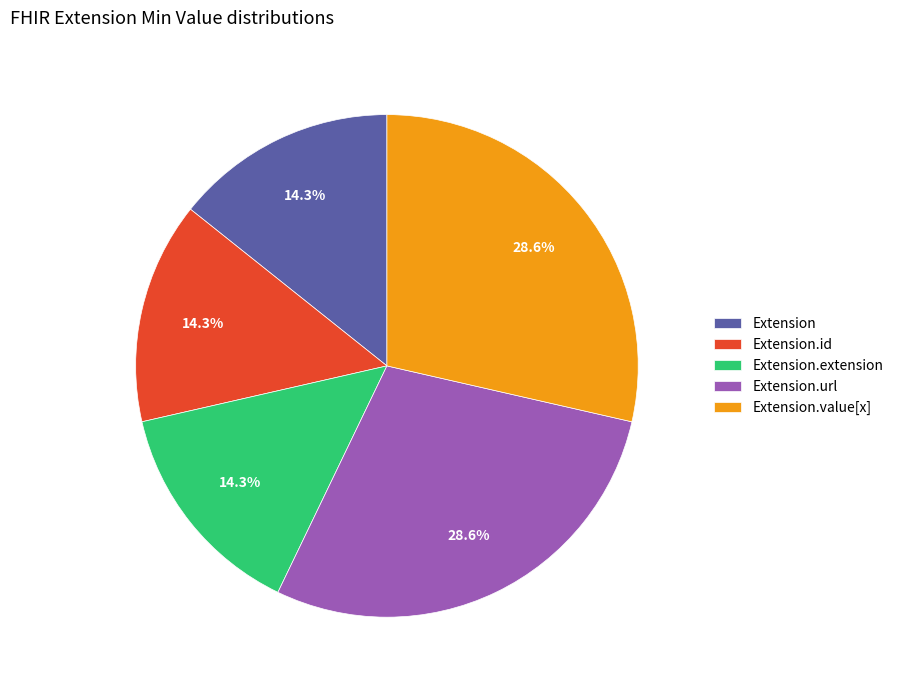

Is the sum of Extension.value[x] and Extension greater than half?

No